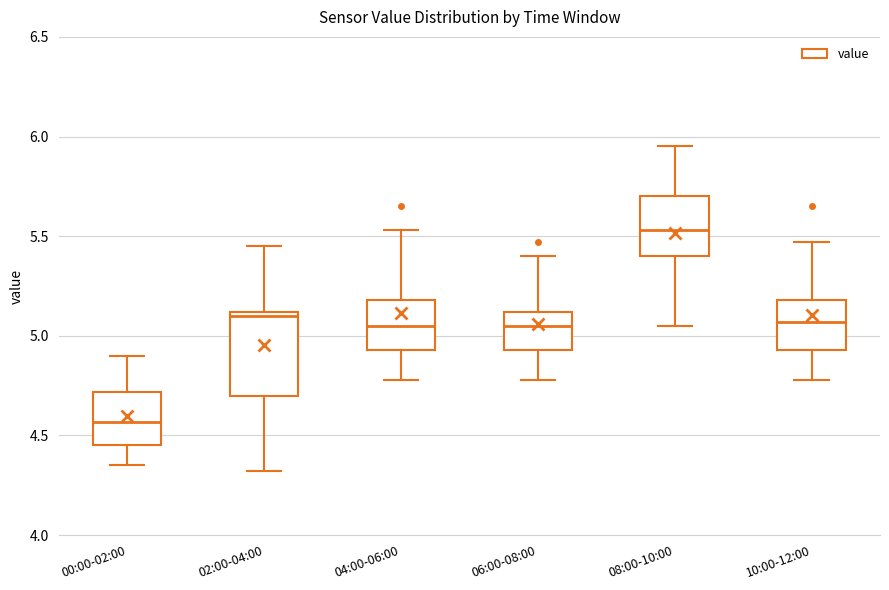

Which box has the lowest median line?

00:00-02:00